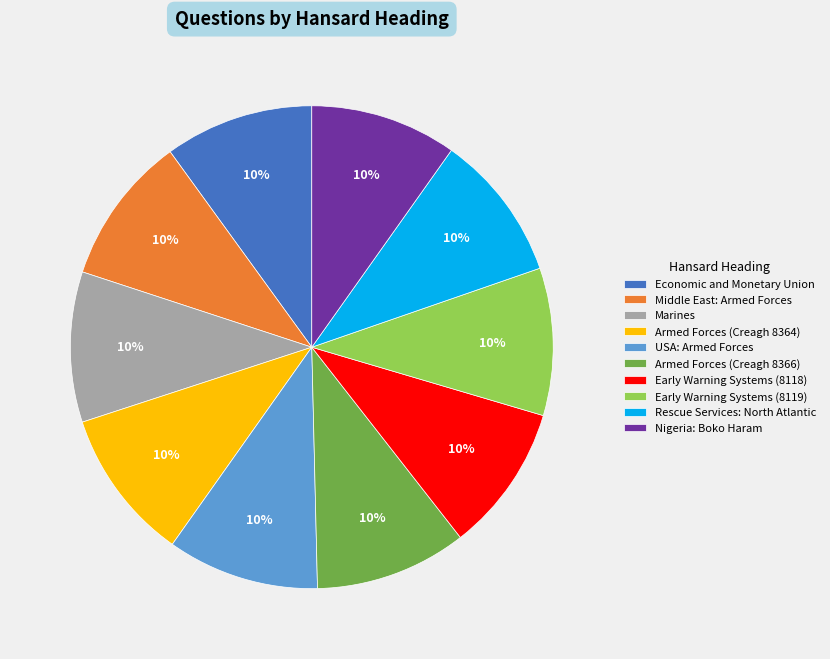

How many slices are in this pie chart?

10